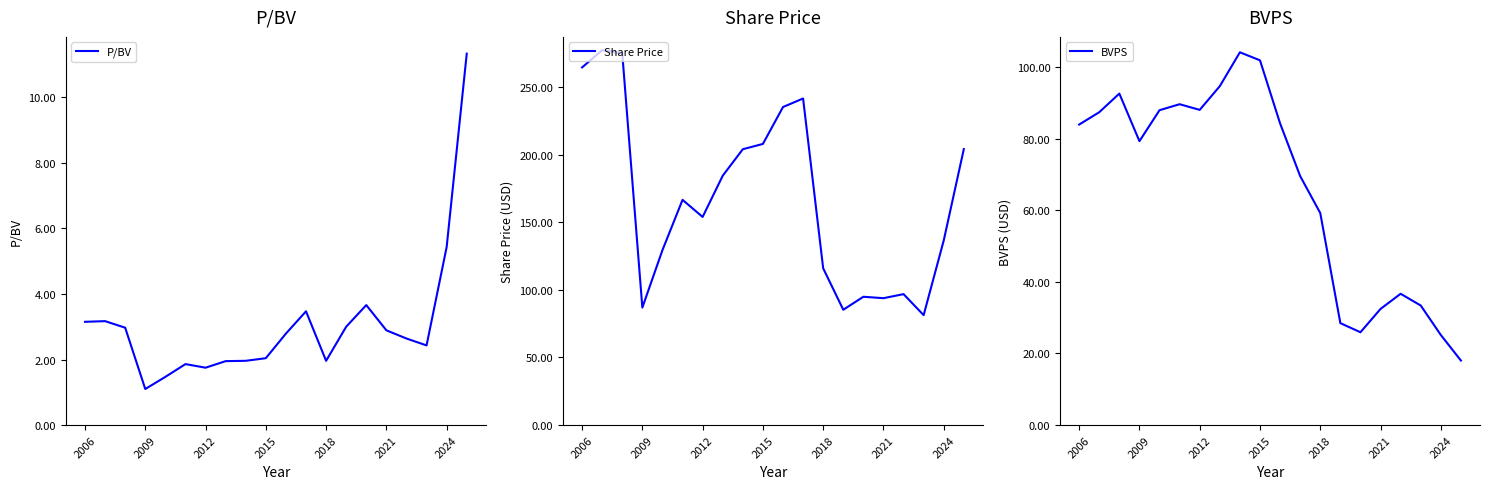

True or false: BVPS and Share Price intersect in this chart.

False